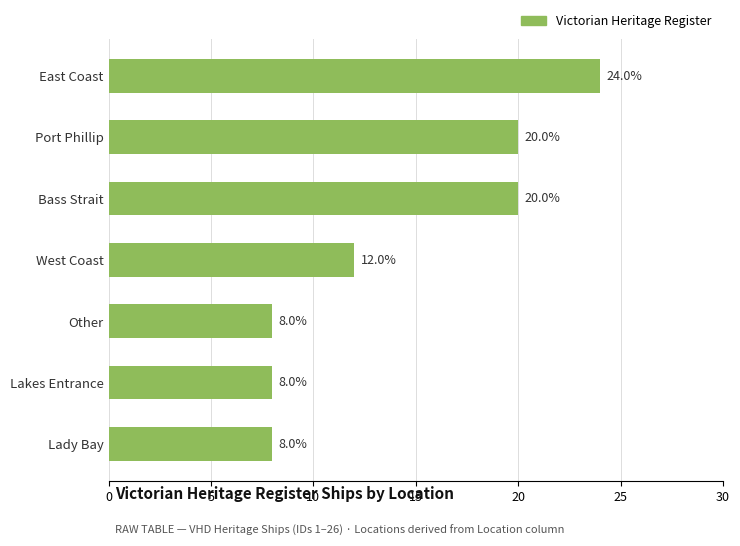

The chart shows a value of 20 at Port Phillip. True or false?

True